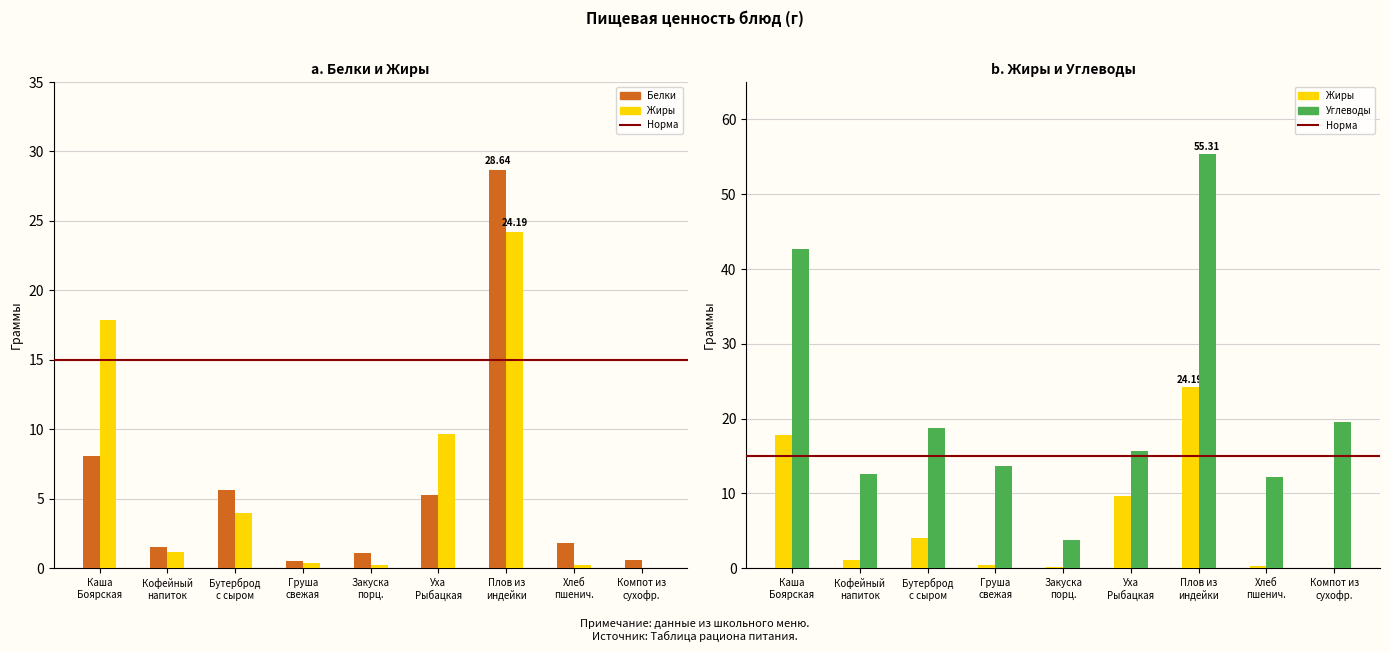

Is it true that Белки equals 0.9 at Кофейный напиток?

False